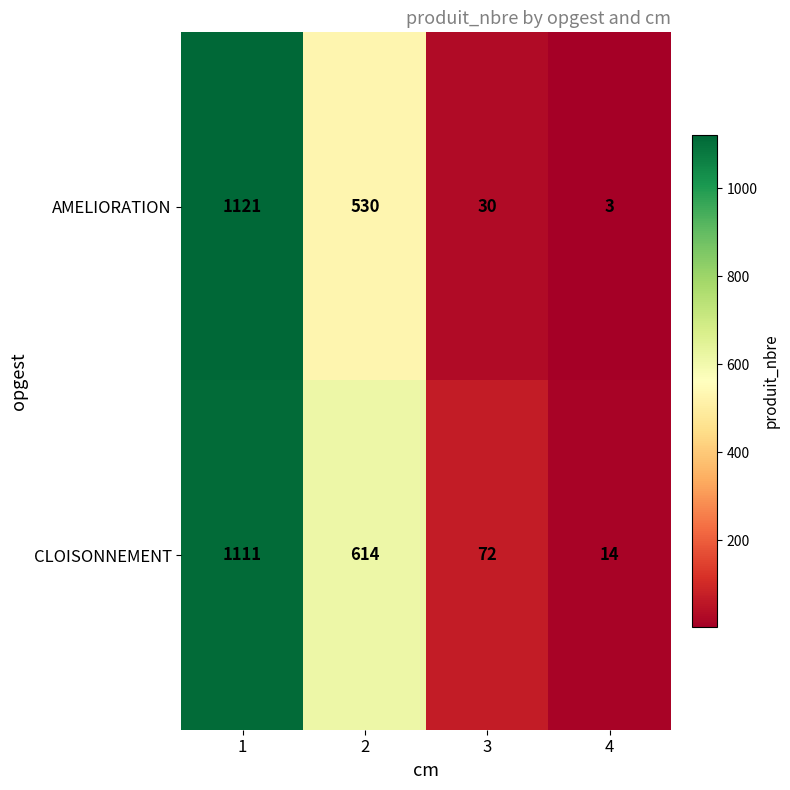

What is the total value across all series at 3?

102